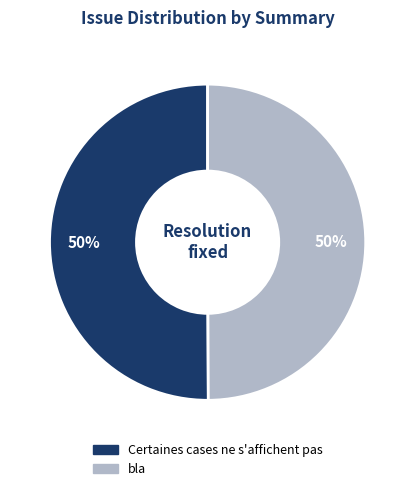

To the nearest percent, what percentage of the pie is Certaines cases ne s'affichent pas?

50%